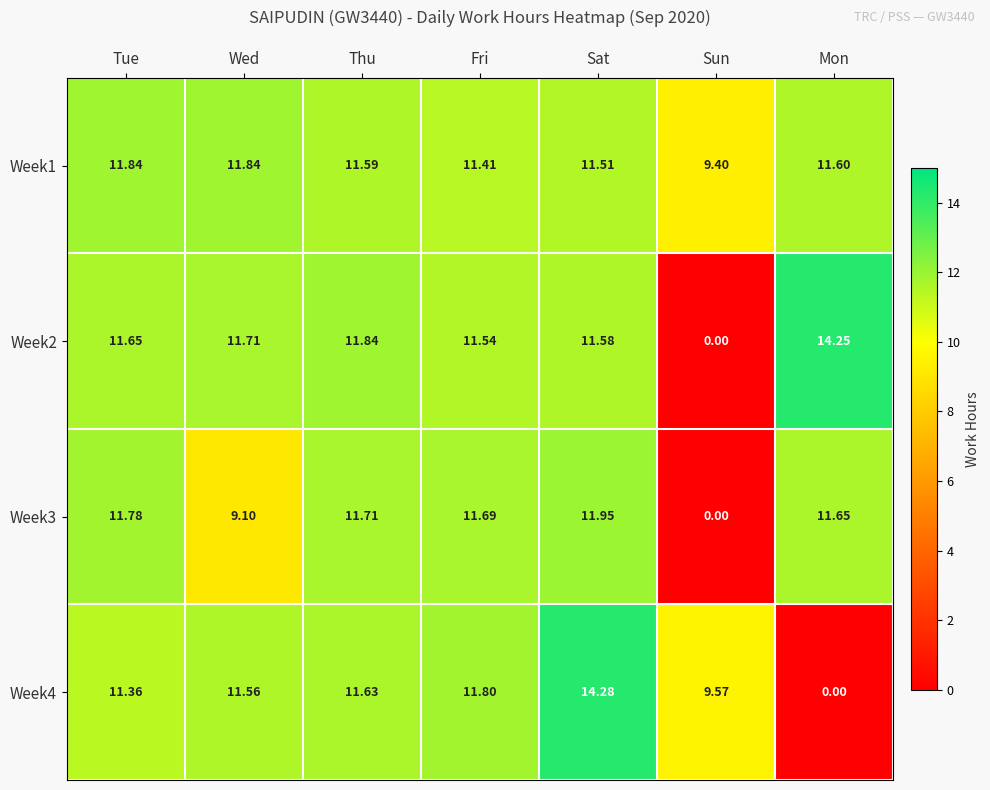

How many data points in Week3 are above 11?

5